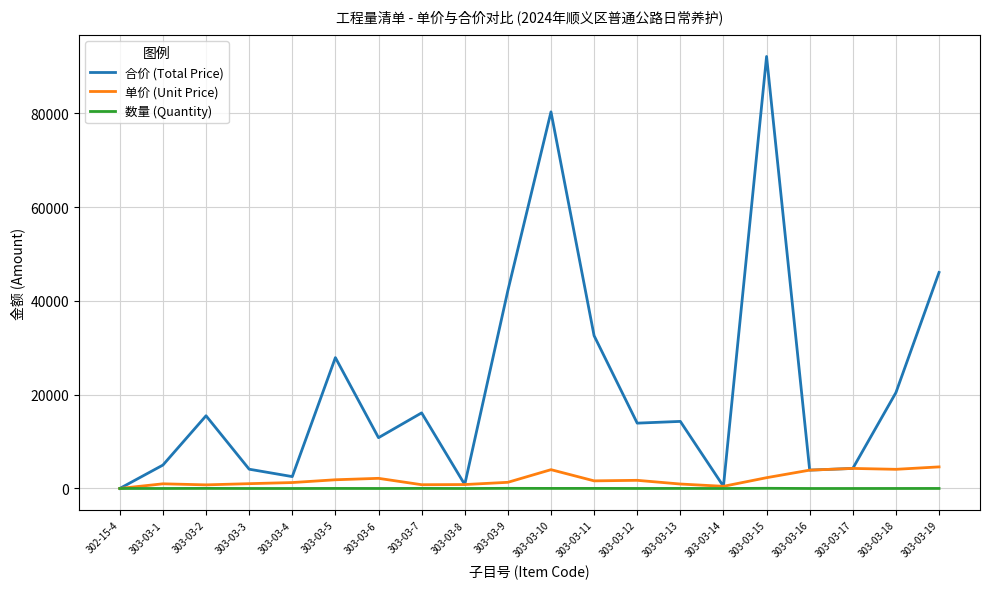

How many categories are shown in the chart?

20